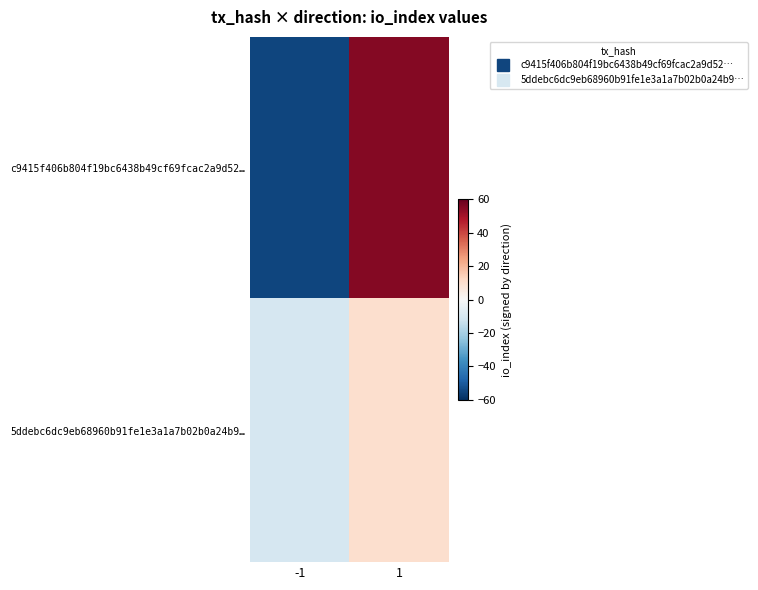

Reading left to right, list all the values displayed in this chart.

c9415f406b804f19bc6438b49cf69fcac2a9d52…: -1=-55	1=55
5ddebc6dc9eb68960b91fe1e3a1a7b02b0a24b9…: -1=-10	1=10